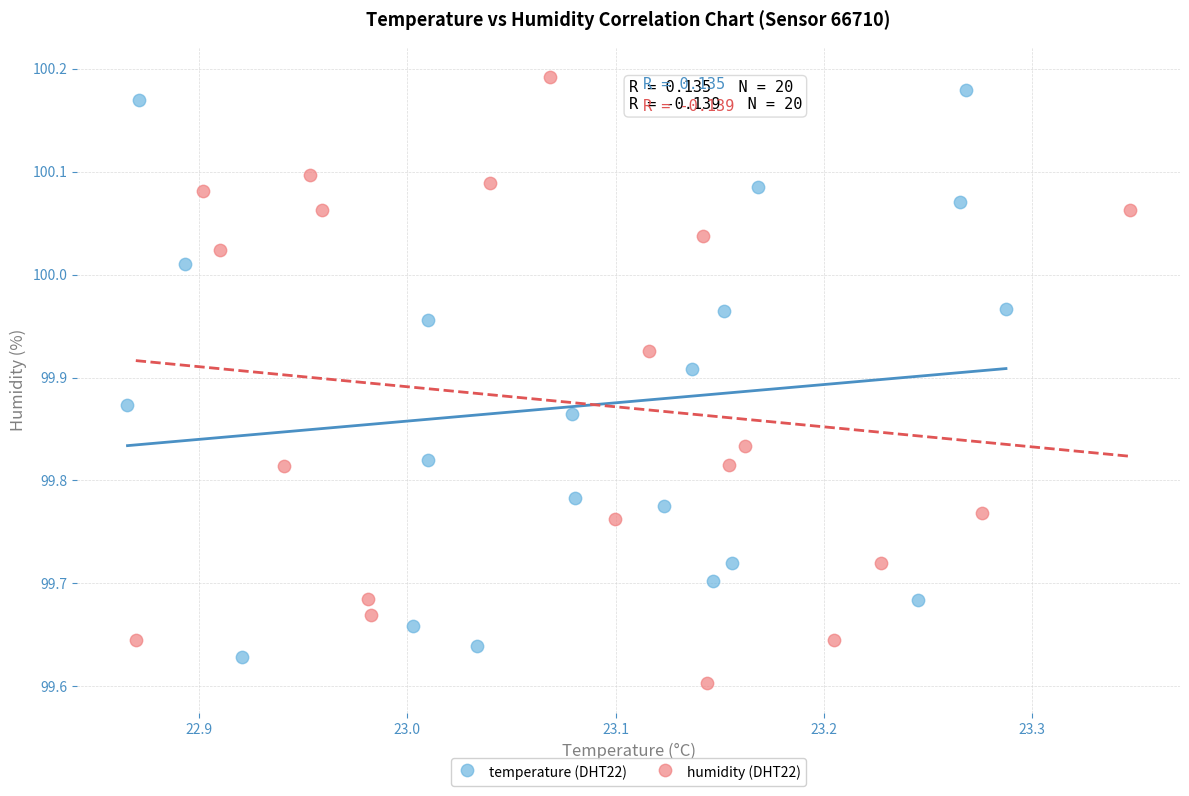

Which series reaches the minimum Y coordinate?

humidity (DHT22)